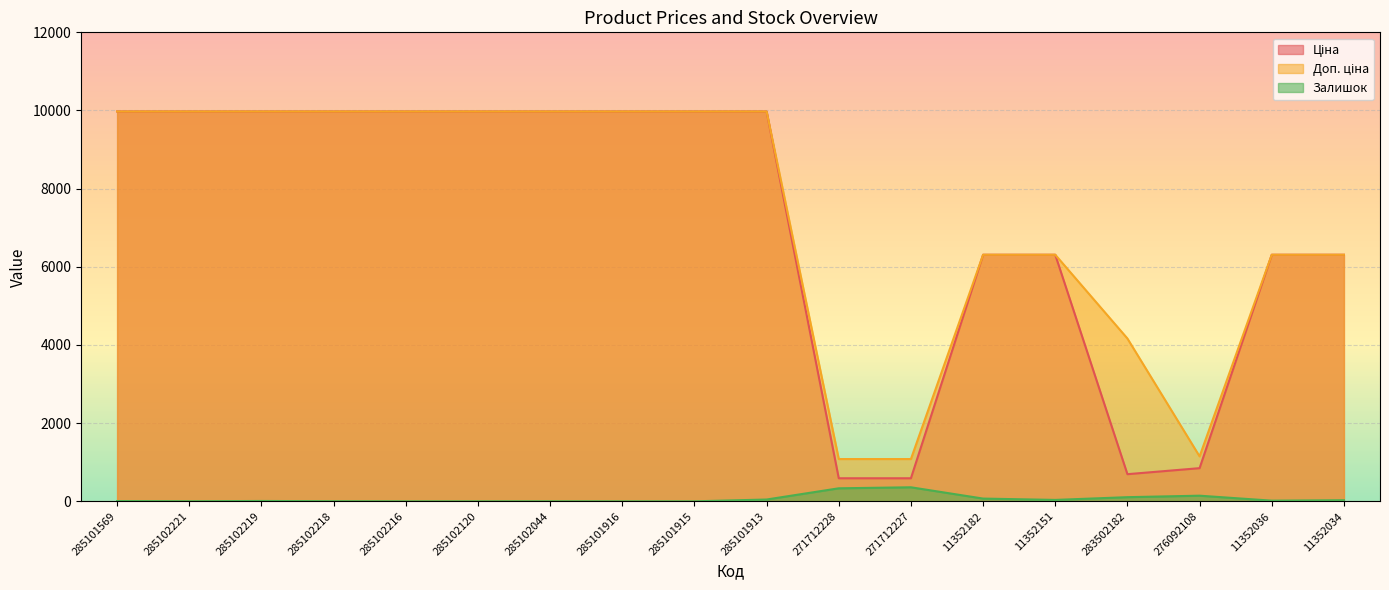

What are all the series names shown in the legend?

Ціна, Доп. ціна, Залишок